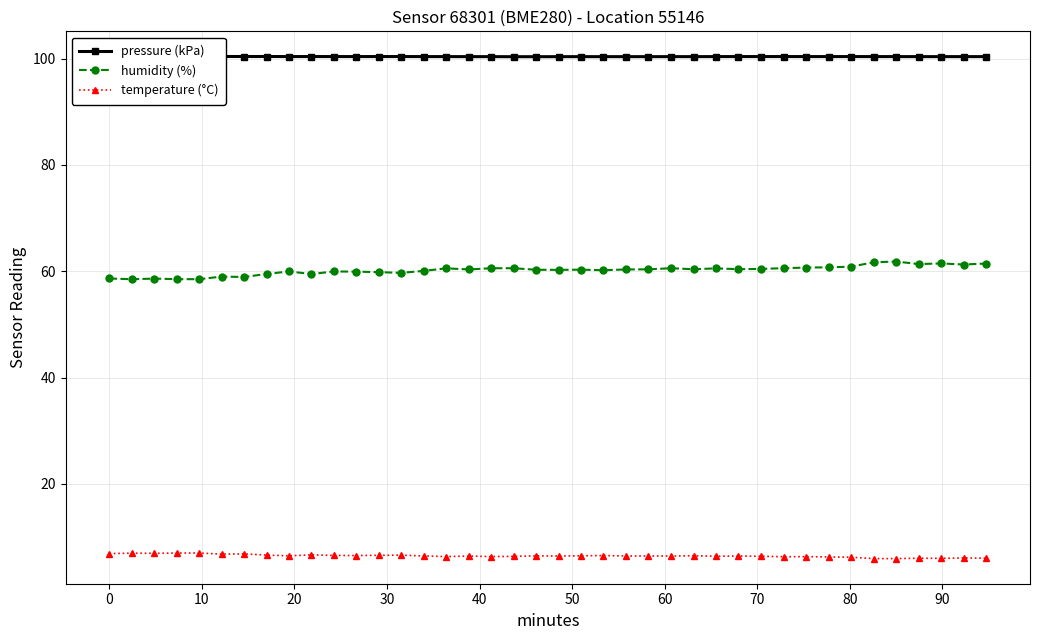

True or false: humidity (%) and temperature (°C) cross at least once.

False